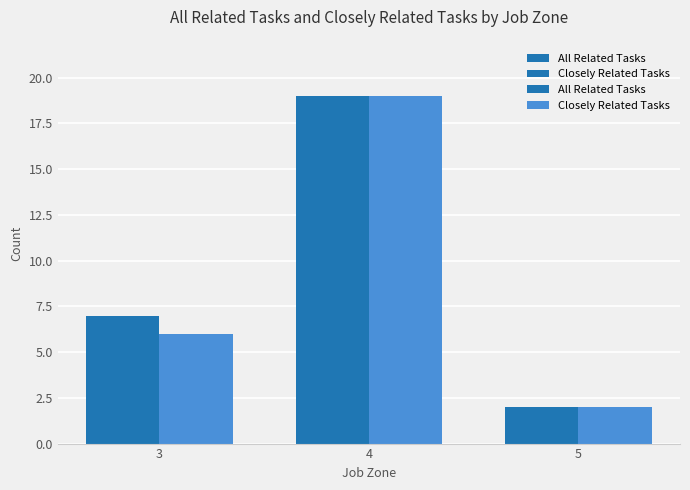

What is the sum of all Closely Related Tasks values?

27